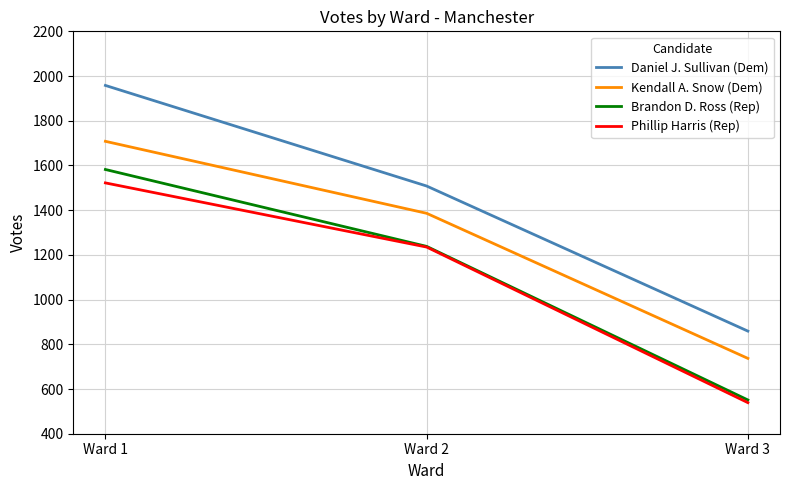

Where is Phillip Harris (Rep) nearest to the value 1030?

Ward 2